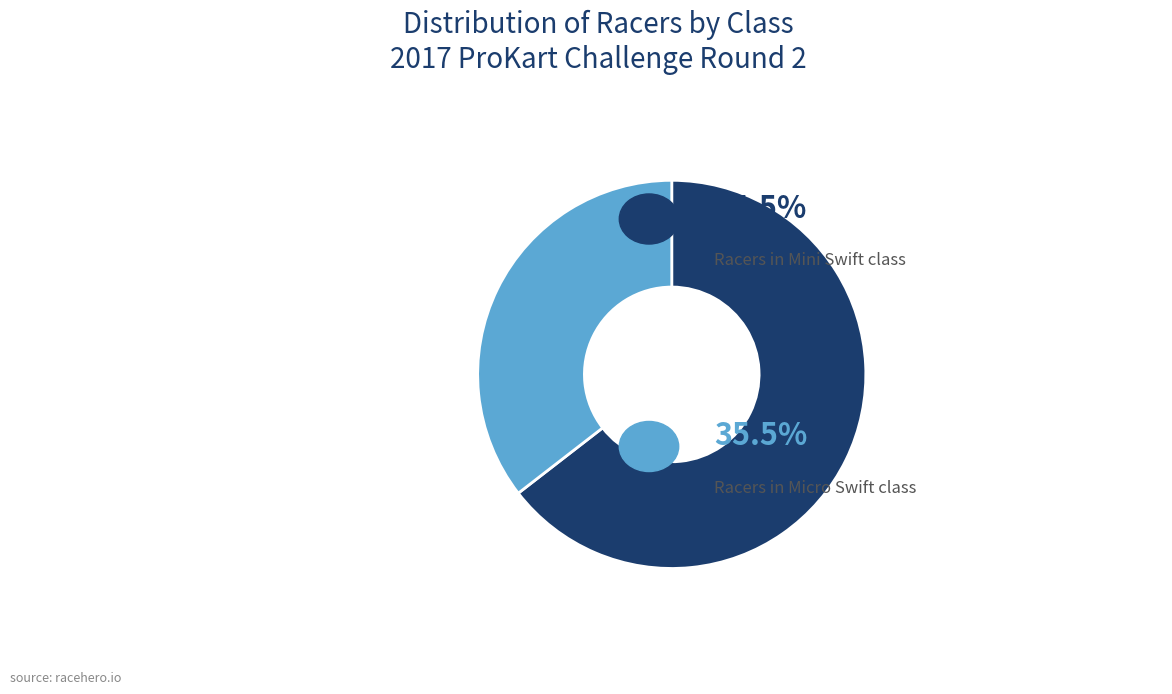

Does any single category account for the majority?

Yes